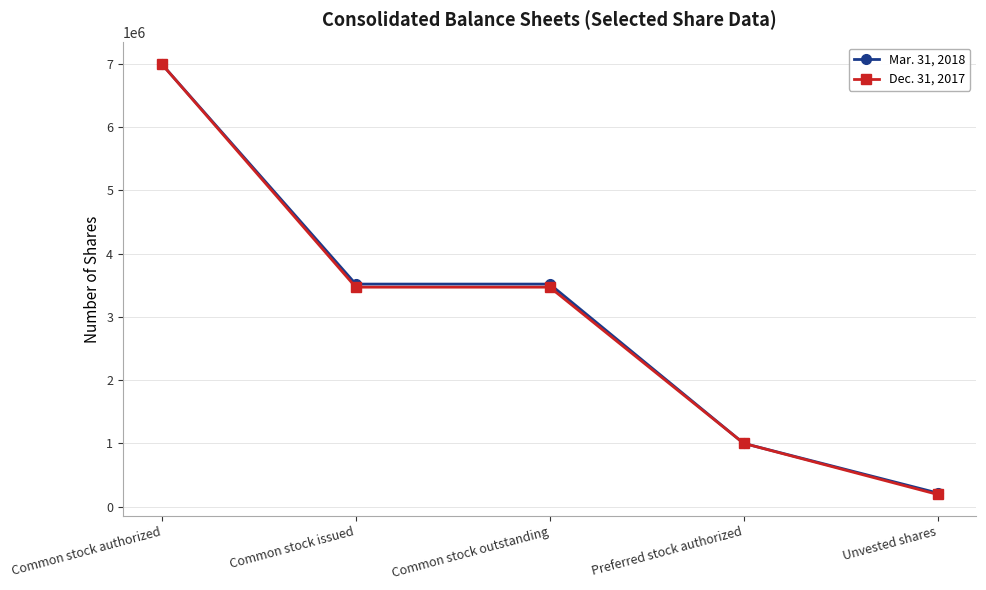

The value of Mar. 31, 2018 at Common stock issued is 3518957. True or false?

True